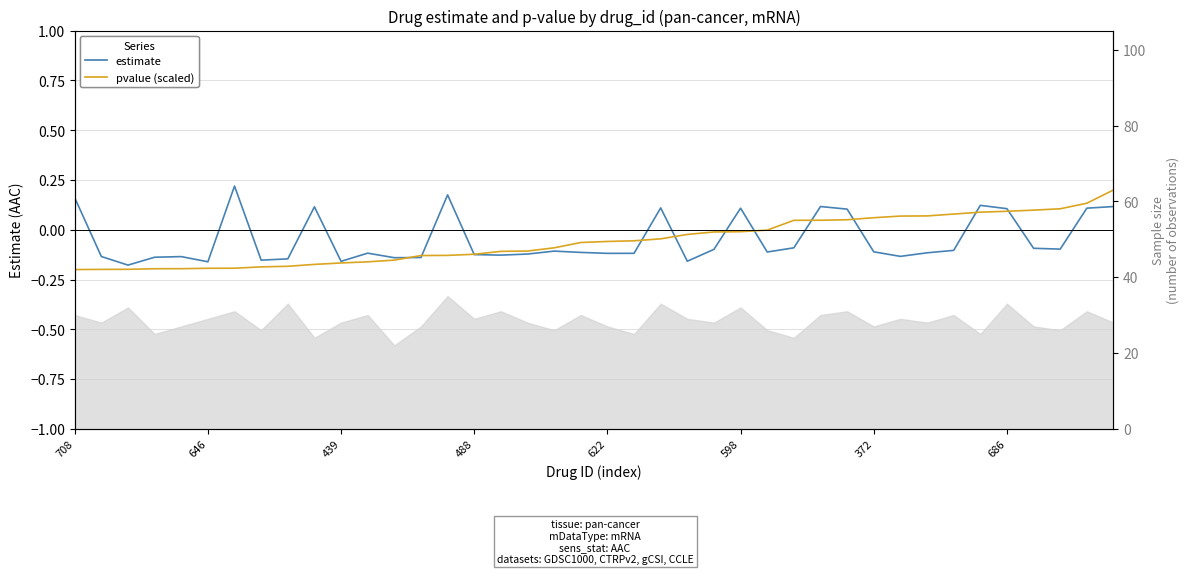

Where does the estimate series first go above 0?

708